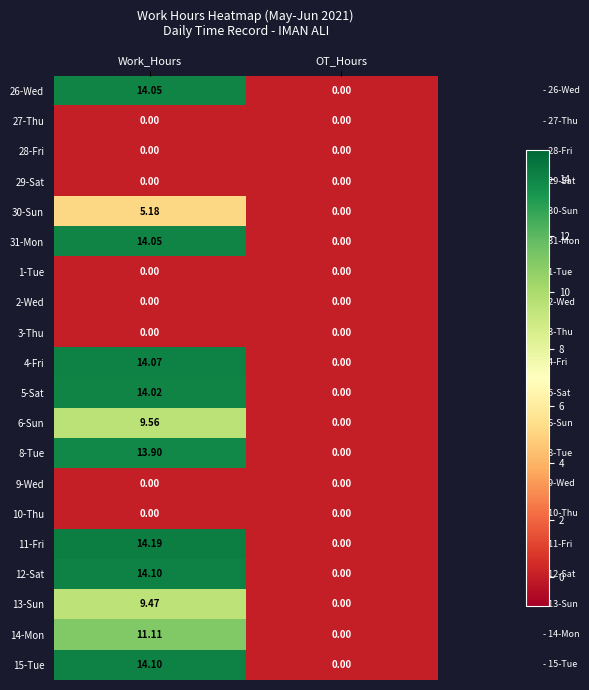

Rank the categories by 5-Sat value from lowest to highest.

OT_Hours, Work_Hours